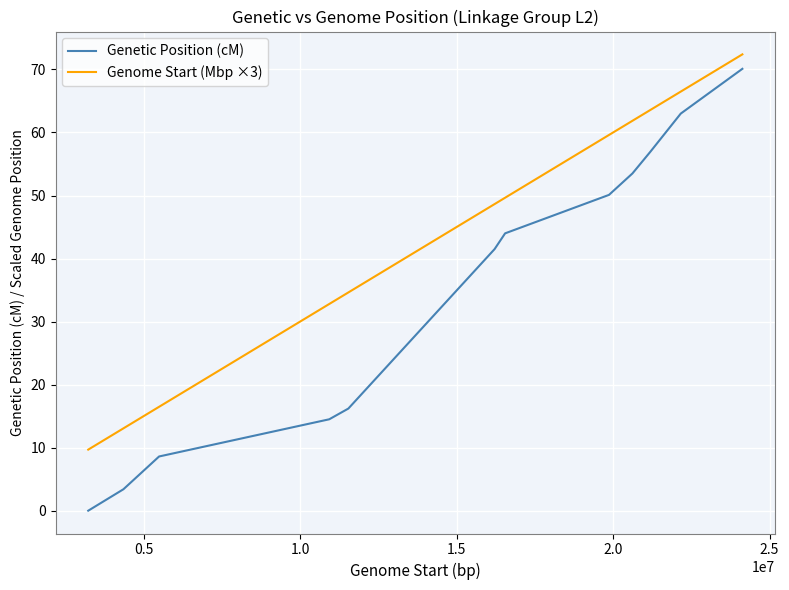

Which series has the widest spread of values?

Genetic Position (cM)